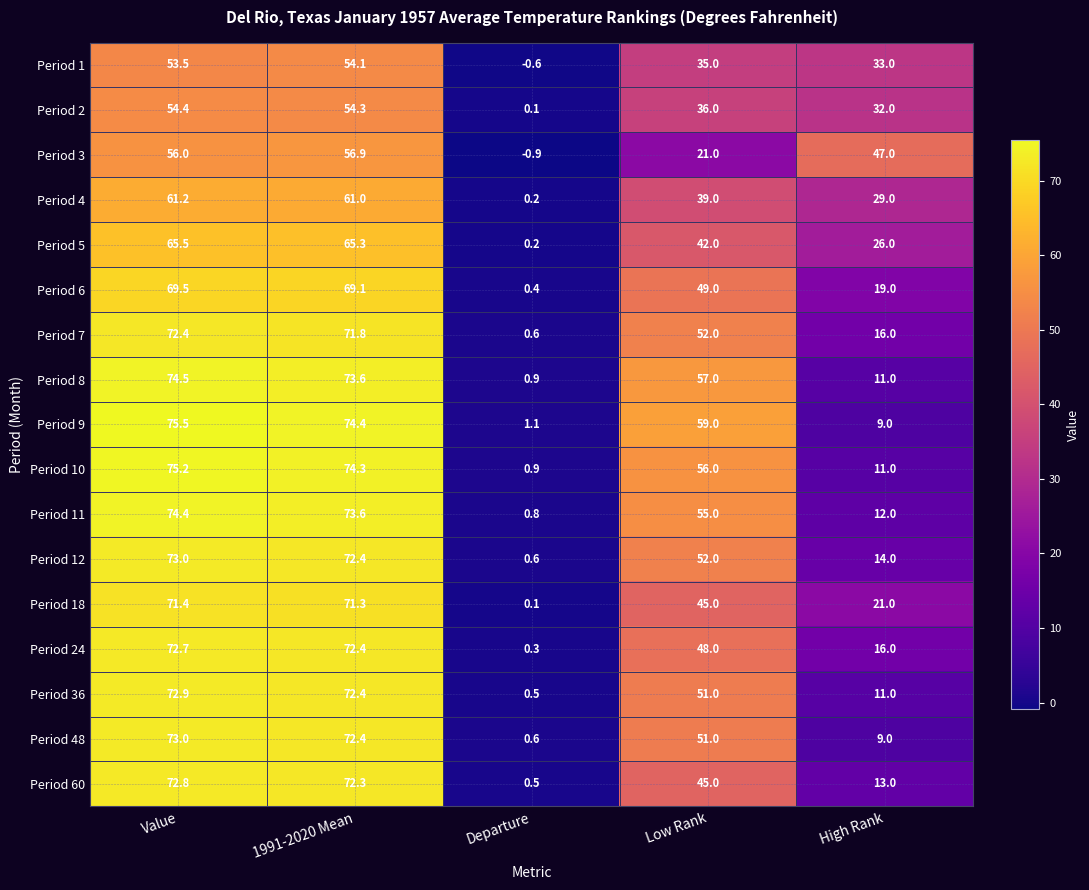

What is the total value across all series at Low Rank?

793.0